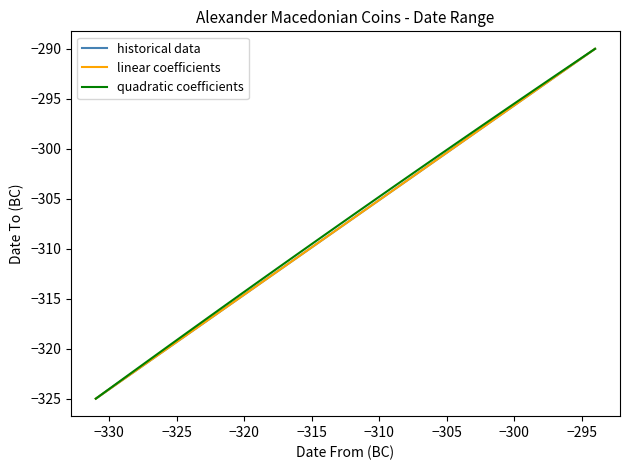

What is the highest value of the quadratic coefficients series?

-290.0